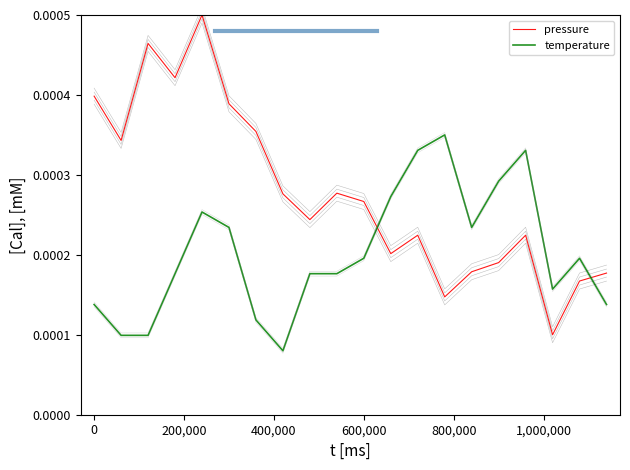

Does the chart have visible grid lines?

No